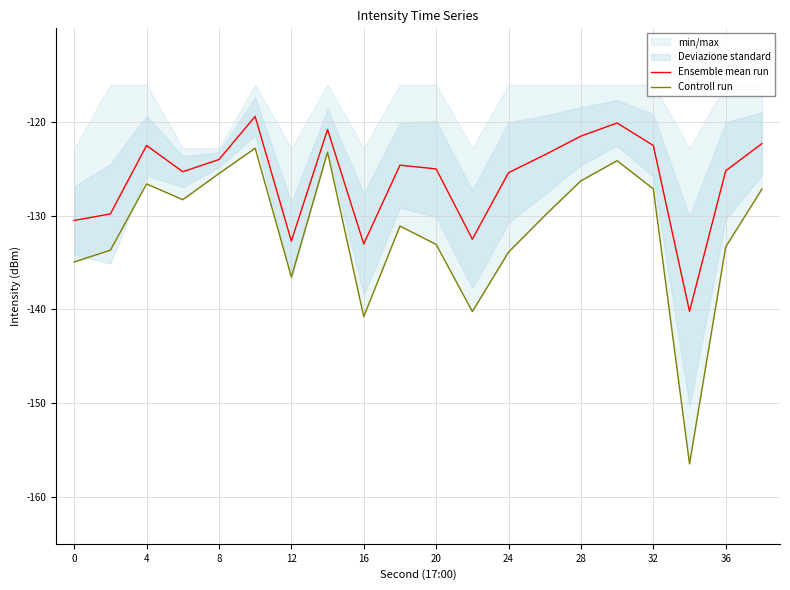

What is the average value of the Ensemble mean run series?

-126.0